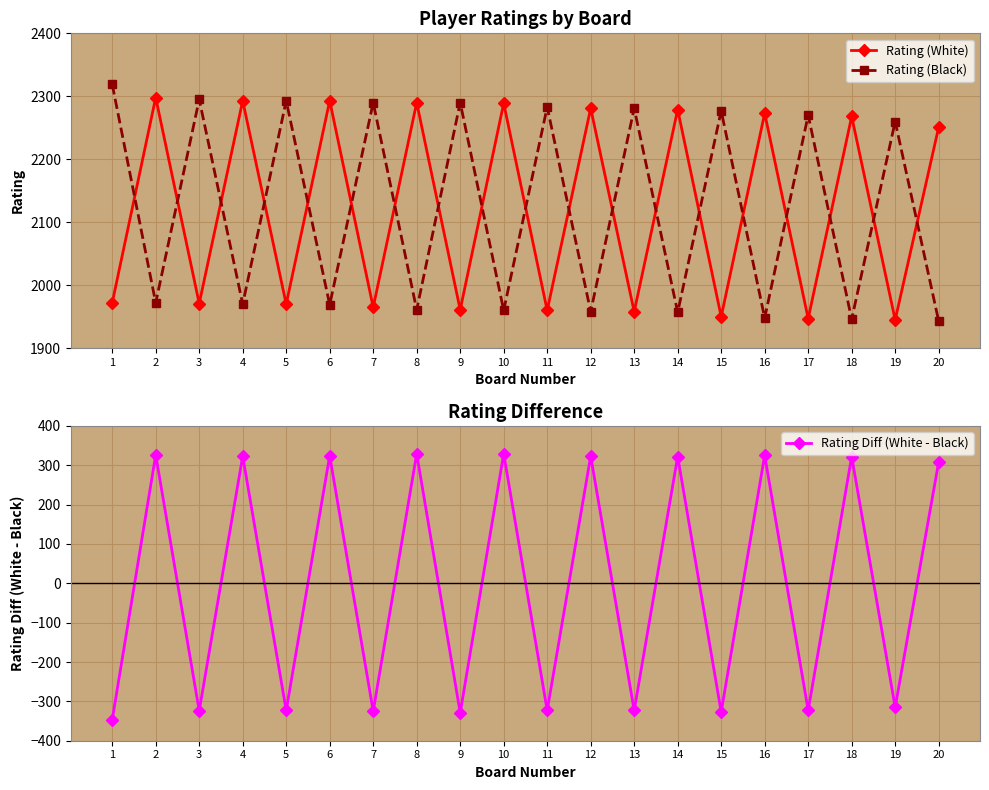

At which label does Rating (Black) first exceed 2260?

1